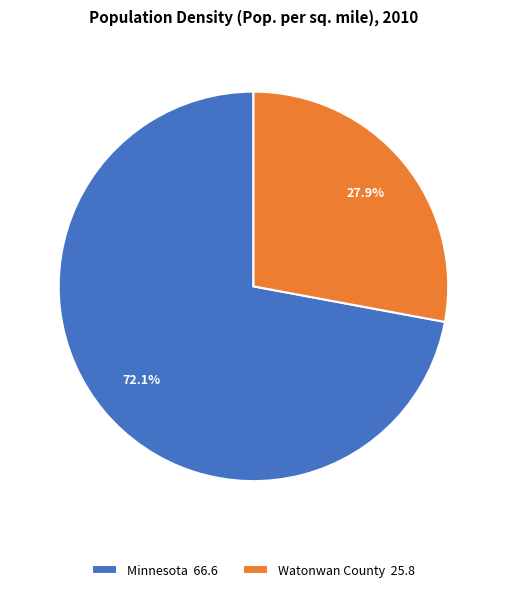

Which category accounts for the majority?

Minnesota